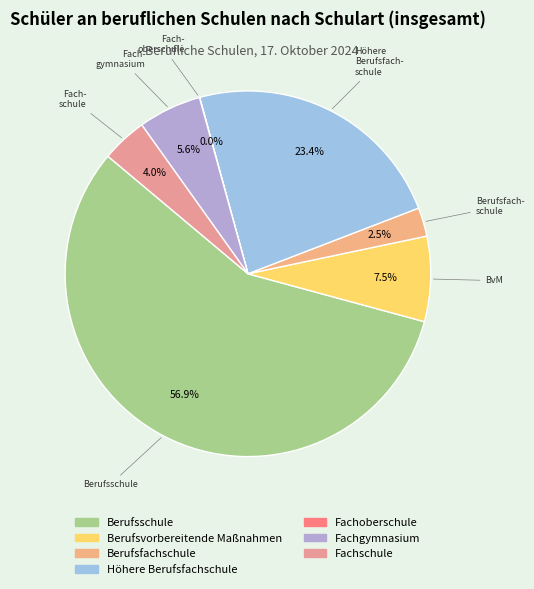

What percentage is the Fachschule slice, to the nearest percent?

4%